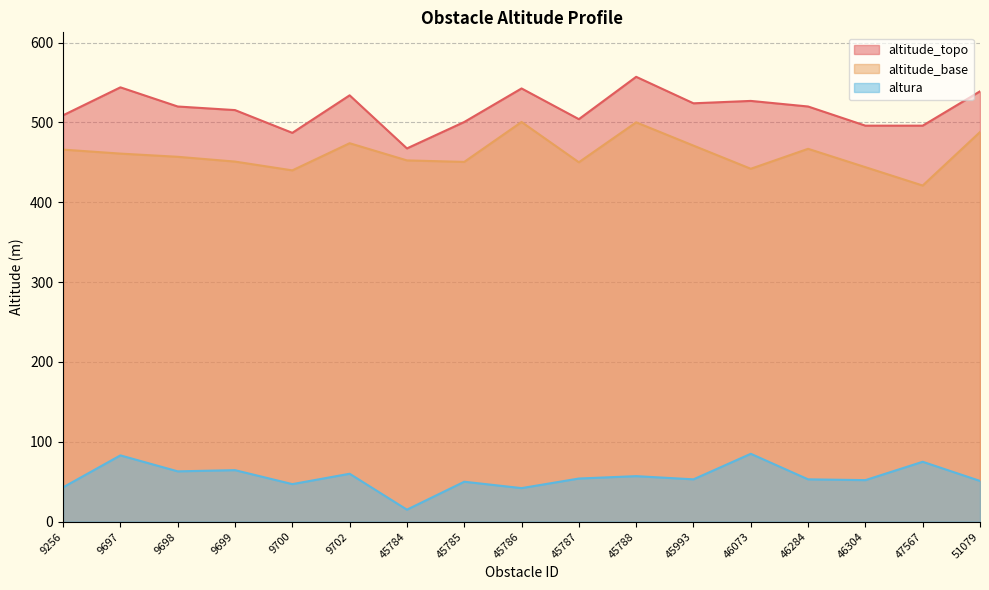

List the labels in order of altura value, smallest first.

45784, 45786, 9256, 9700, 45785, 51079, 46304, 45993, 46284, 45787, 45788, 9702, 9698, 9699, 47567, 9697, 46073